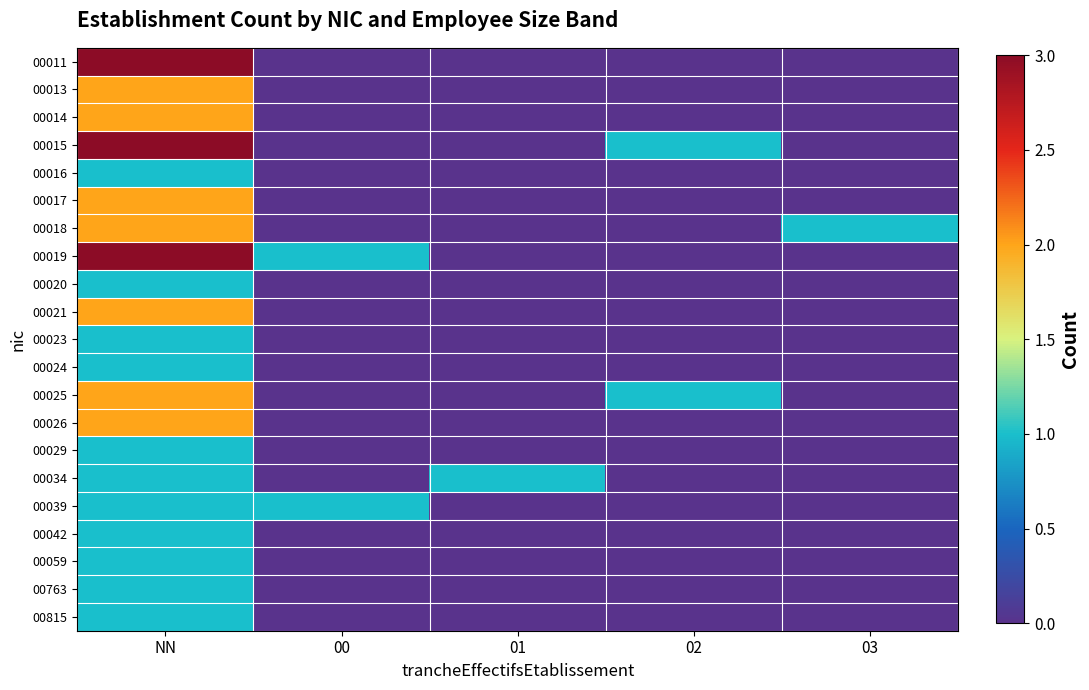

Which label corresponds to the largest value in the chart?

NN